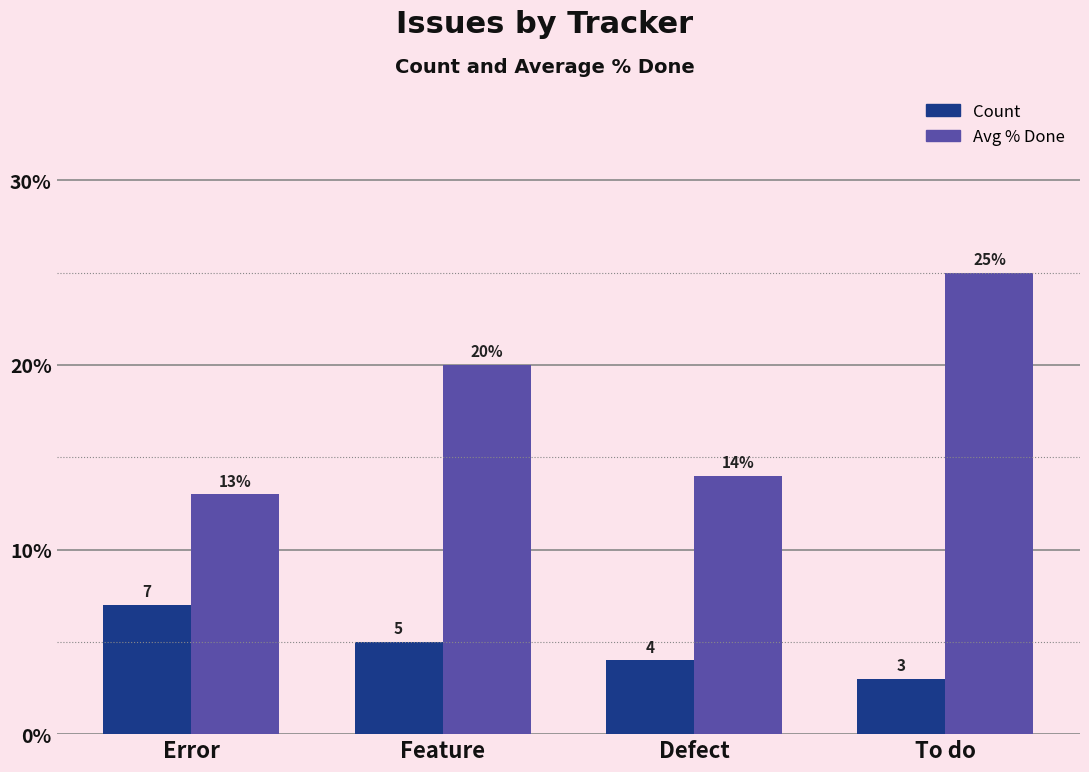

What is the difference between the Count values at To do and Defect?

1